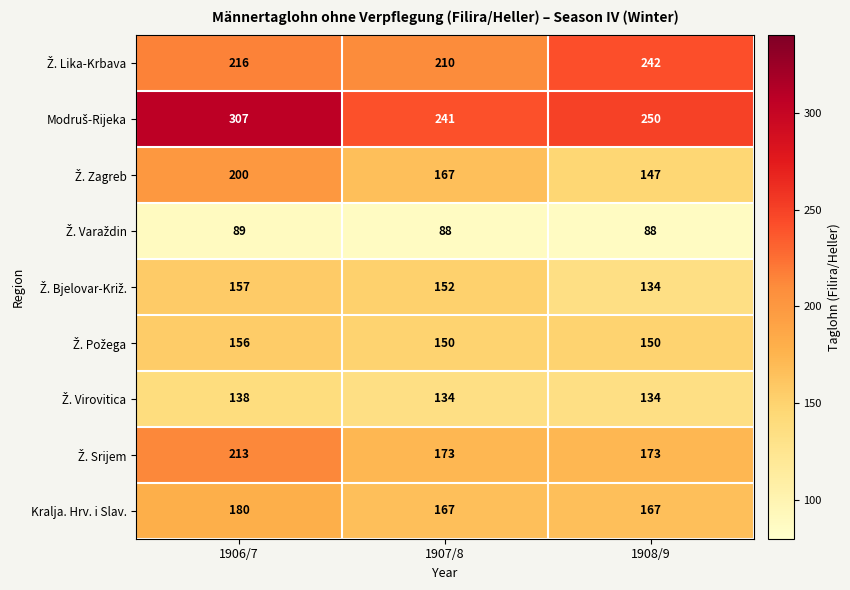

What is the sum of all Kralja. Hrv. i Slav. values?

514